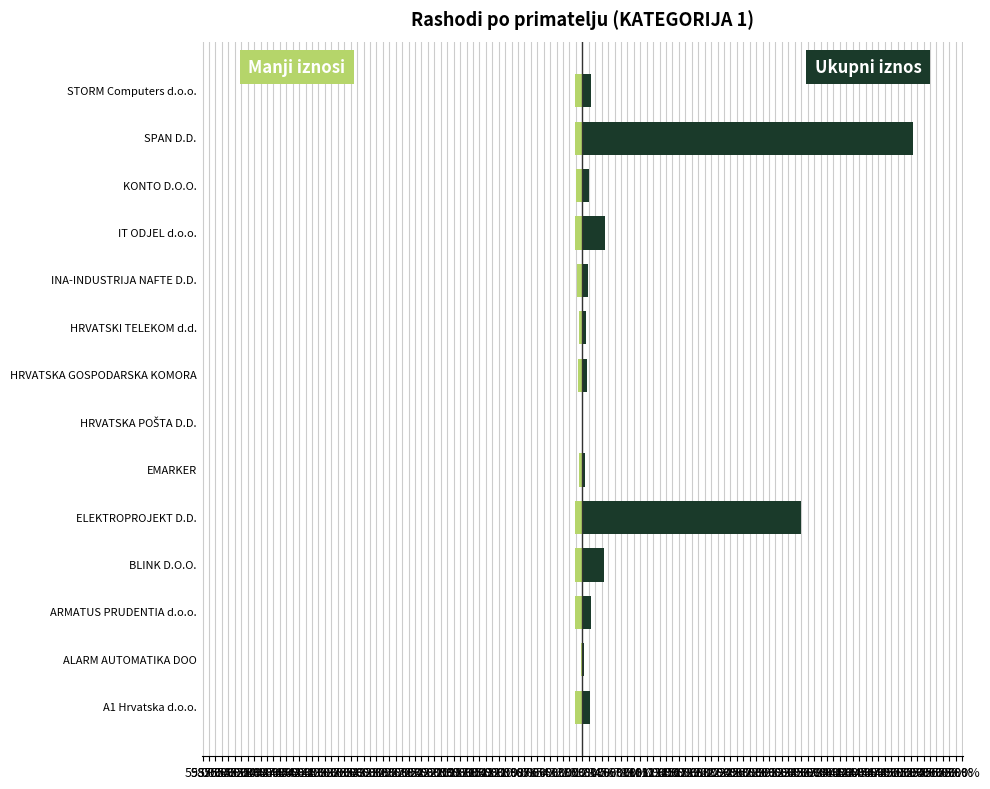

How many categories are shown in the chart?

14